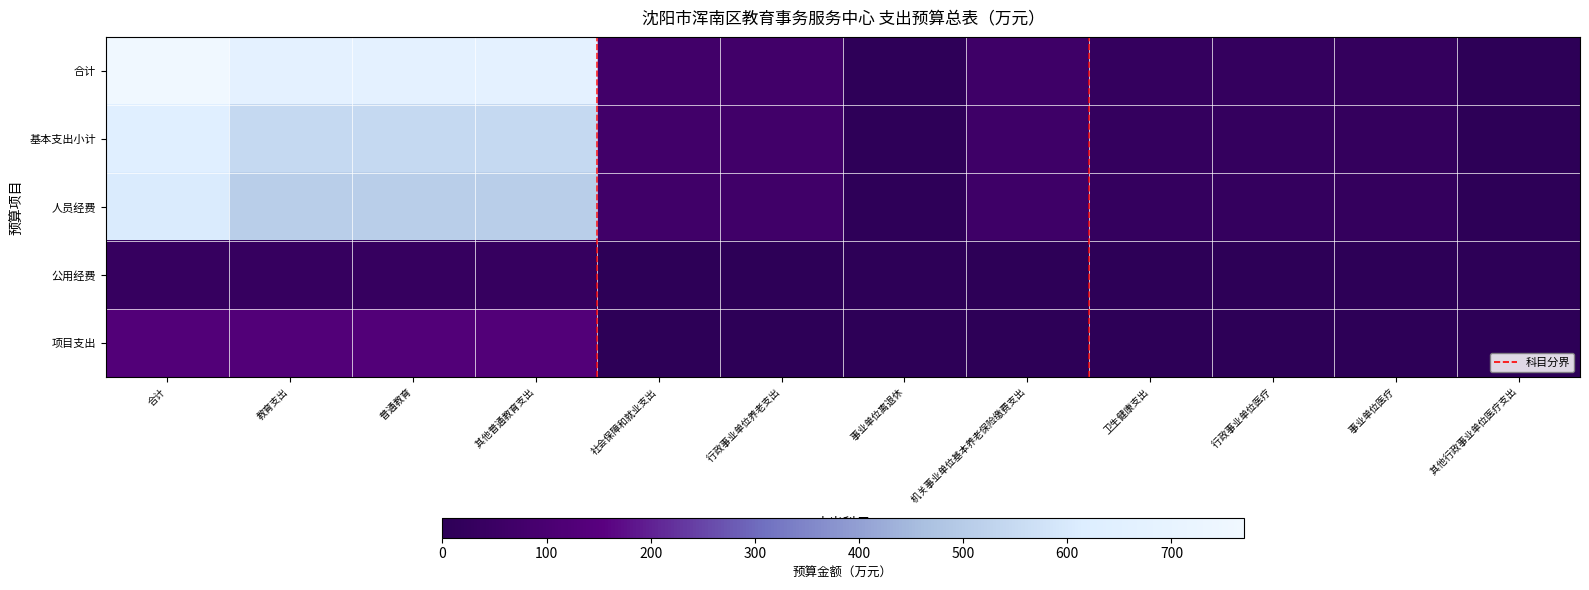

What is the maximum value shown in the chart?

769.3